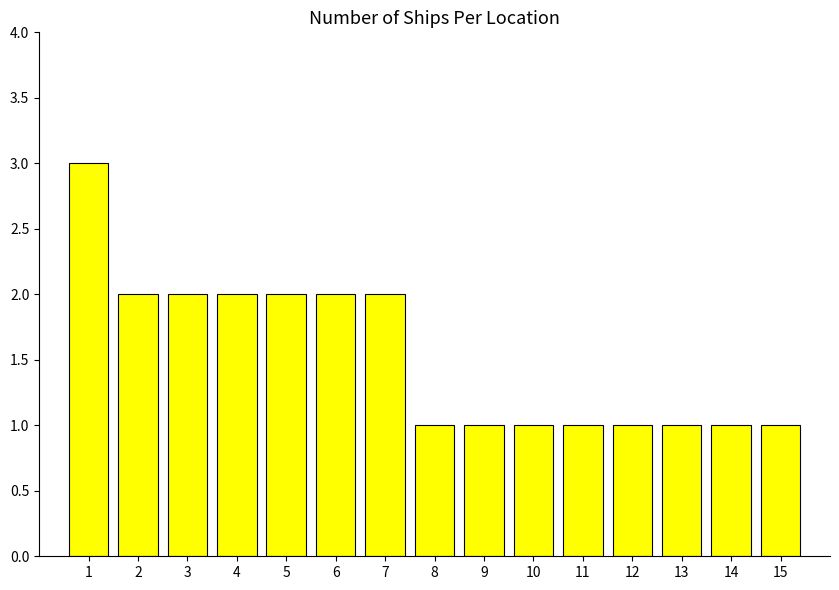

The chart shows a value of 2 at 11. True or false?

False